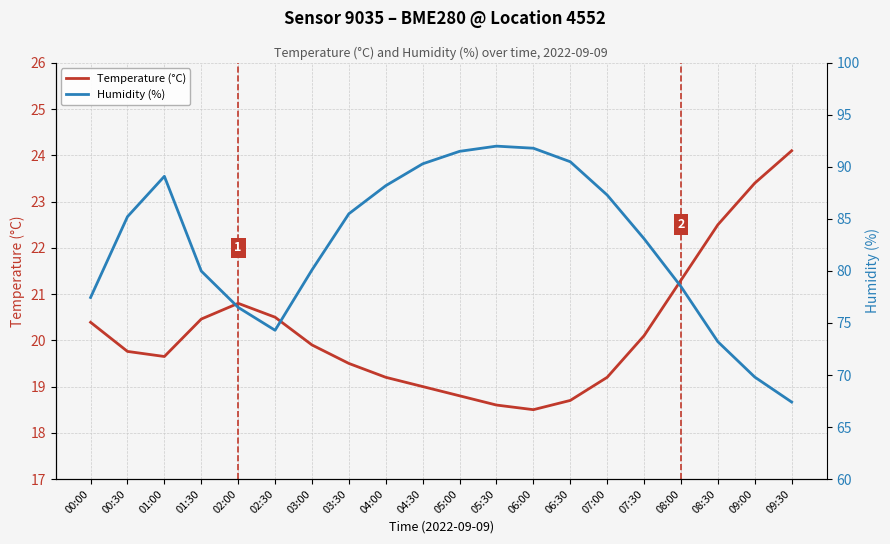

The value of Humidity (%) at 02:00 is 19.5. True or false?

False